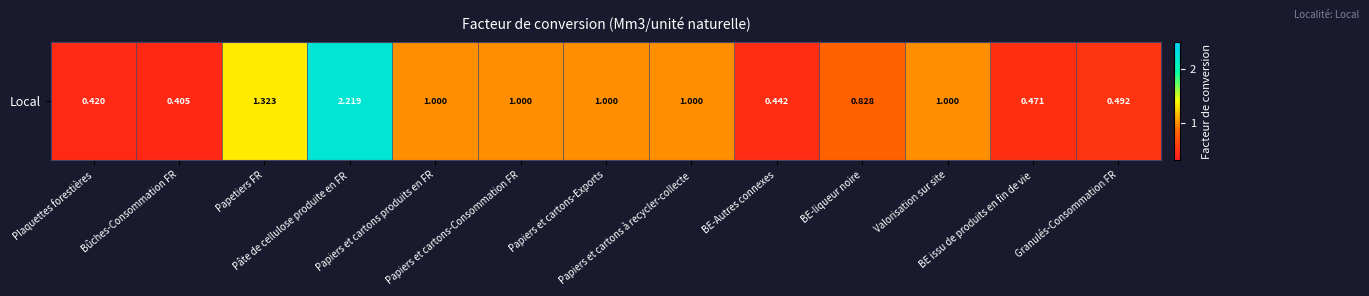

Reading left to right, list all the values displayed in this chart.

Plaquettes forestières=0.4	Bûches-Consommation FR=0.4	Papetiers FR=1.3	Pâte de cellulose produite en FR=2.2	Papiers et cartons produits en FR=1.0	Papiers et cartons-Consommation FR=1.0	Papiers et cartons-Exports=1.0	Papiers et cartons à recycler-collecte=1.0	BE-Autres connexes=0.4	BE-liqueur noire=0.8	Valorisation sur site=1.0	BE issu de produits en fin de vie=0.5	Granulés-Consommation FR=0.5